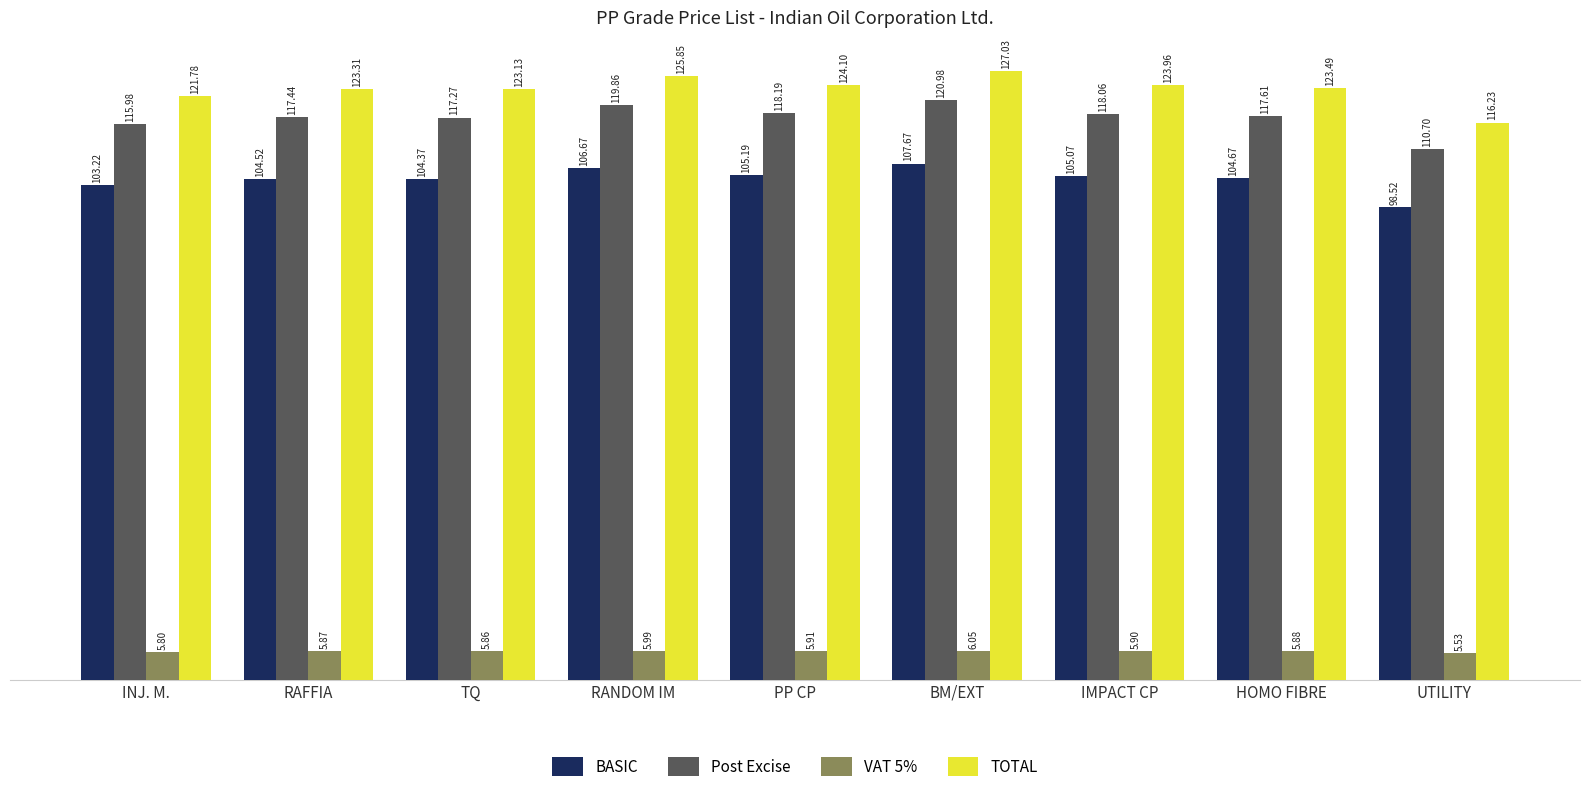

What is the label of the 5th bar from the right?

PP CP